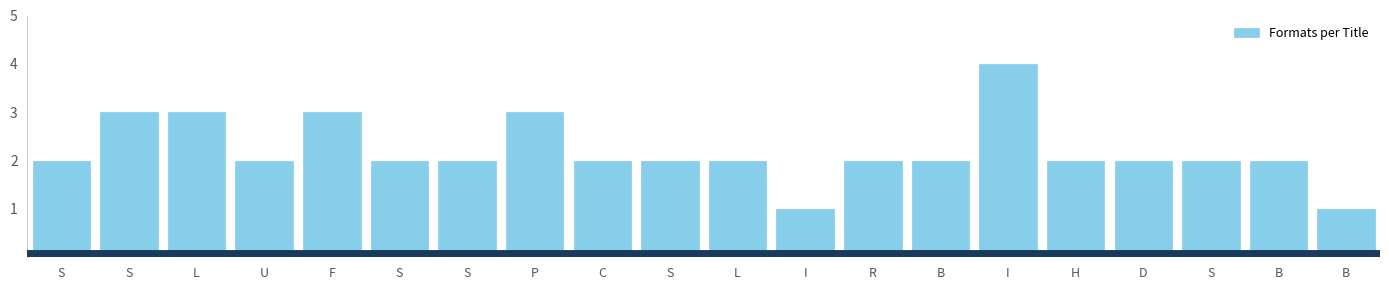

How many distinct data groups are displayed?

1